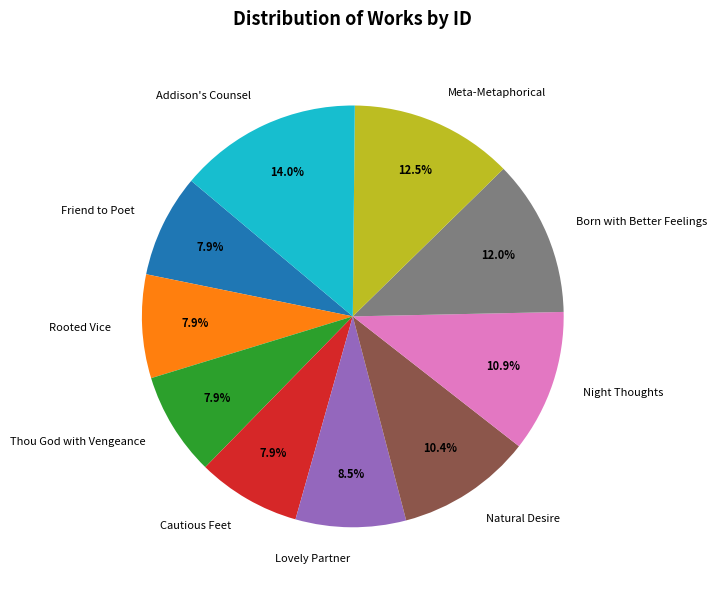

Which has a higher value, Born with Better Feelings or Lovely Partner?

Born with Better Feelings